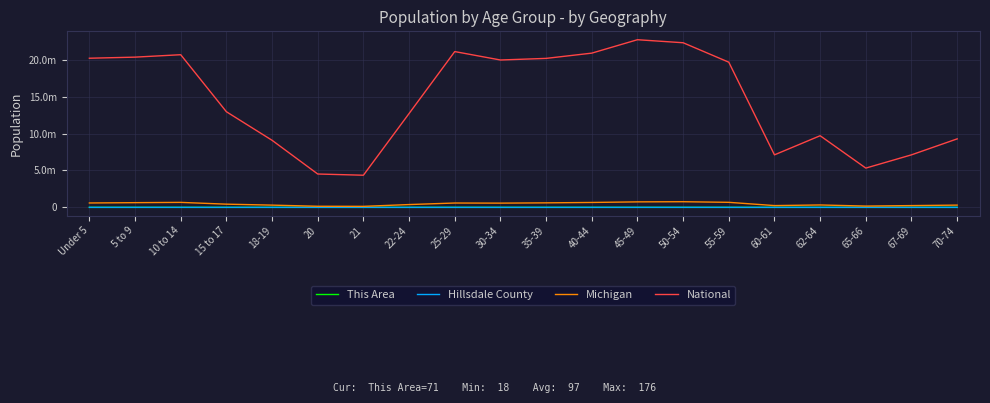

Is this an area chart (filled region under the line)?

No